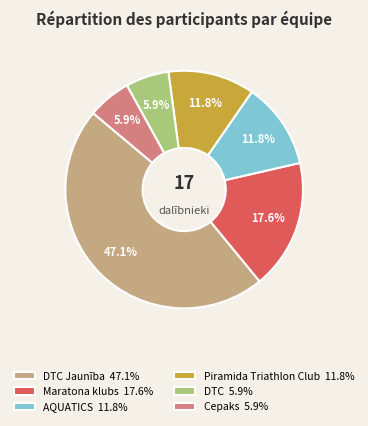

Which has a higher value, DTC Jaunība 47.1% or DTC 5.9%?

DTC Jaunība 47.1%